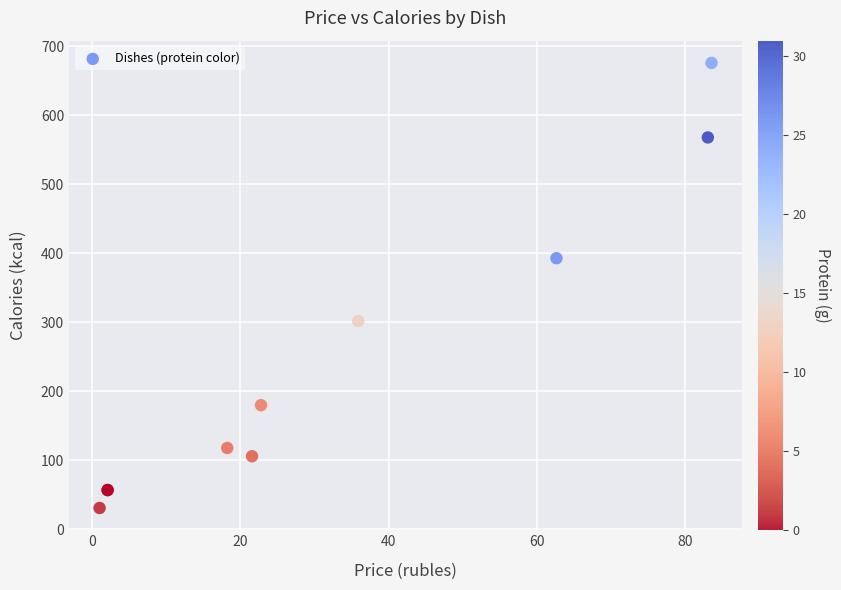

What Y value in the scatter plot is closest to 353?

393